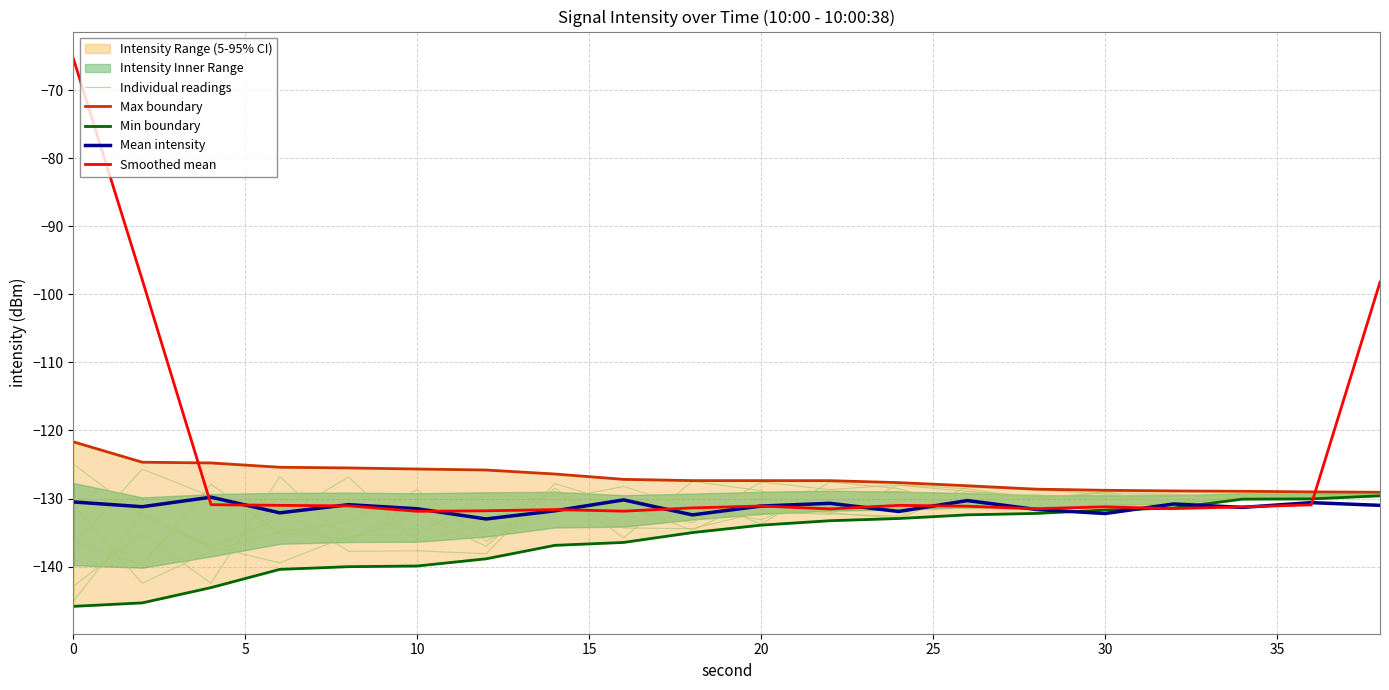

What is the value of the Max boundary point at the 18th from the left?

-128.9